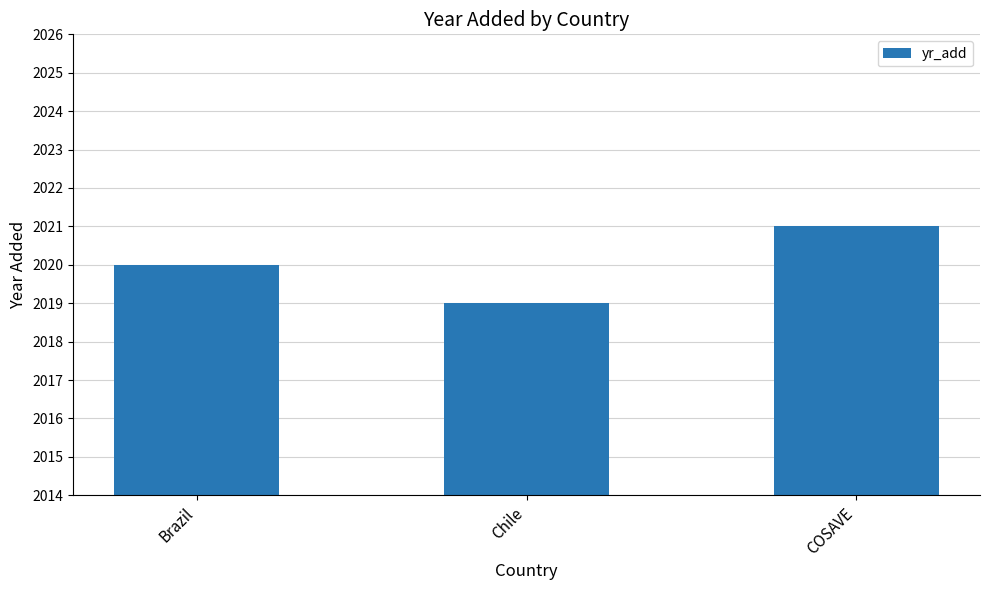

What position from the left is Brazil?

1